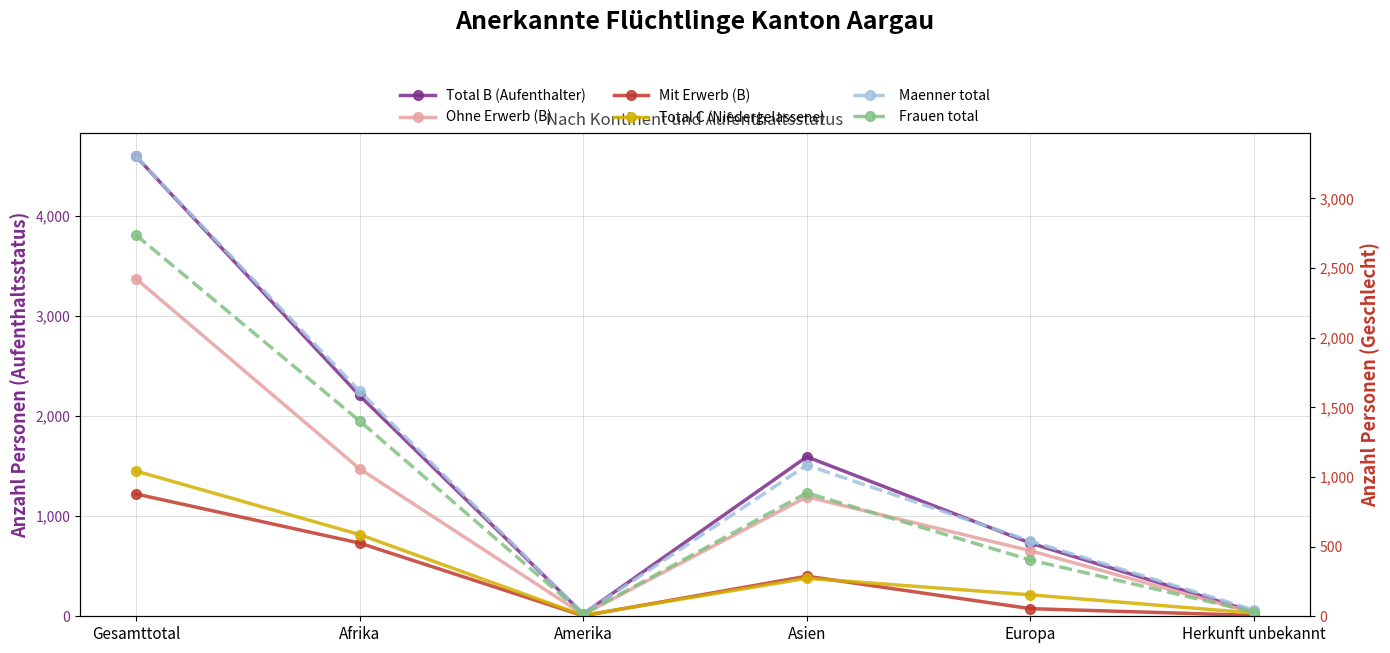

Reading left to right, extract all data points from this chart.

Total B (Aufenthalter): Gesamttotal=4591	Afrika=2204	Amerika=23	Asien=1592	Europa=730	Herkunft unbekannt=42
Ohne Erwerb (B): Gesamttotal=3370	Afrika=1473	Amerika=18	Asien=1192	Europa=654	Herkunft unbekannt=33
Mit Erwerb (B): Gesamttotal=1221	Afrika=731	Amerika=5	Asien=400	Europa=76	Herkunft unbekannt=9
Total C (Niedergelassene): Gesamttotal=1450	Afrika=816	Amerika=9	Asien=379	Europa=214	Herkunft unbekannt=32
Maenner total: Gesamttotal=3303	Afrika=1617	Amerika=17	Asien=1085	Europa=540	Herkunft unbekannt=44
Frauen total: Gesamttotal=2738	Afrika=1403	Amerika=15	Asien=886	Europa=404	Herkunft unbekannt=30